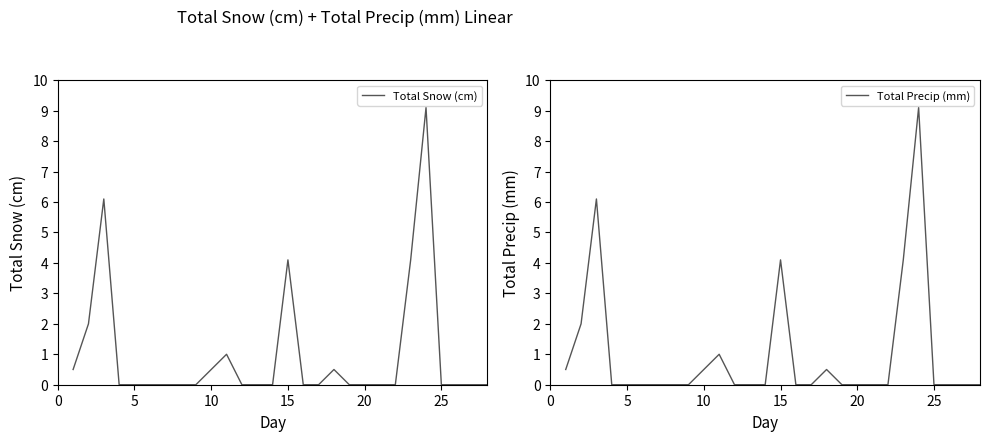

True or false: Total Precip (mm) and Total Snow (cm) intersect in this chart.

False